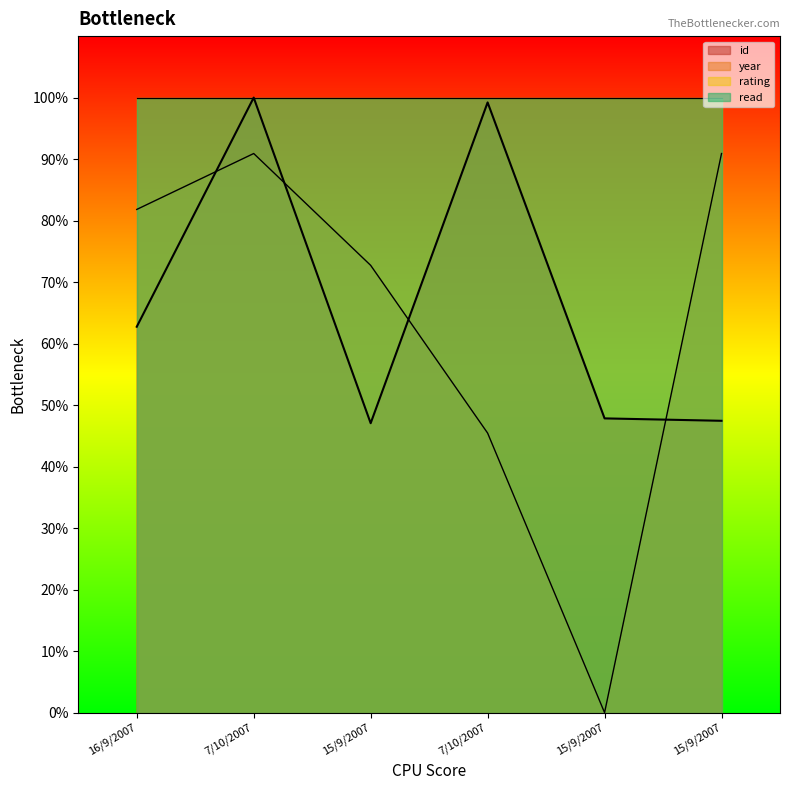

What is the difference between the highest and lowest values at 7/10/2007?

9.1